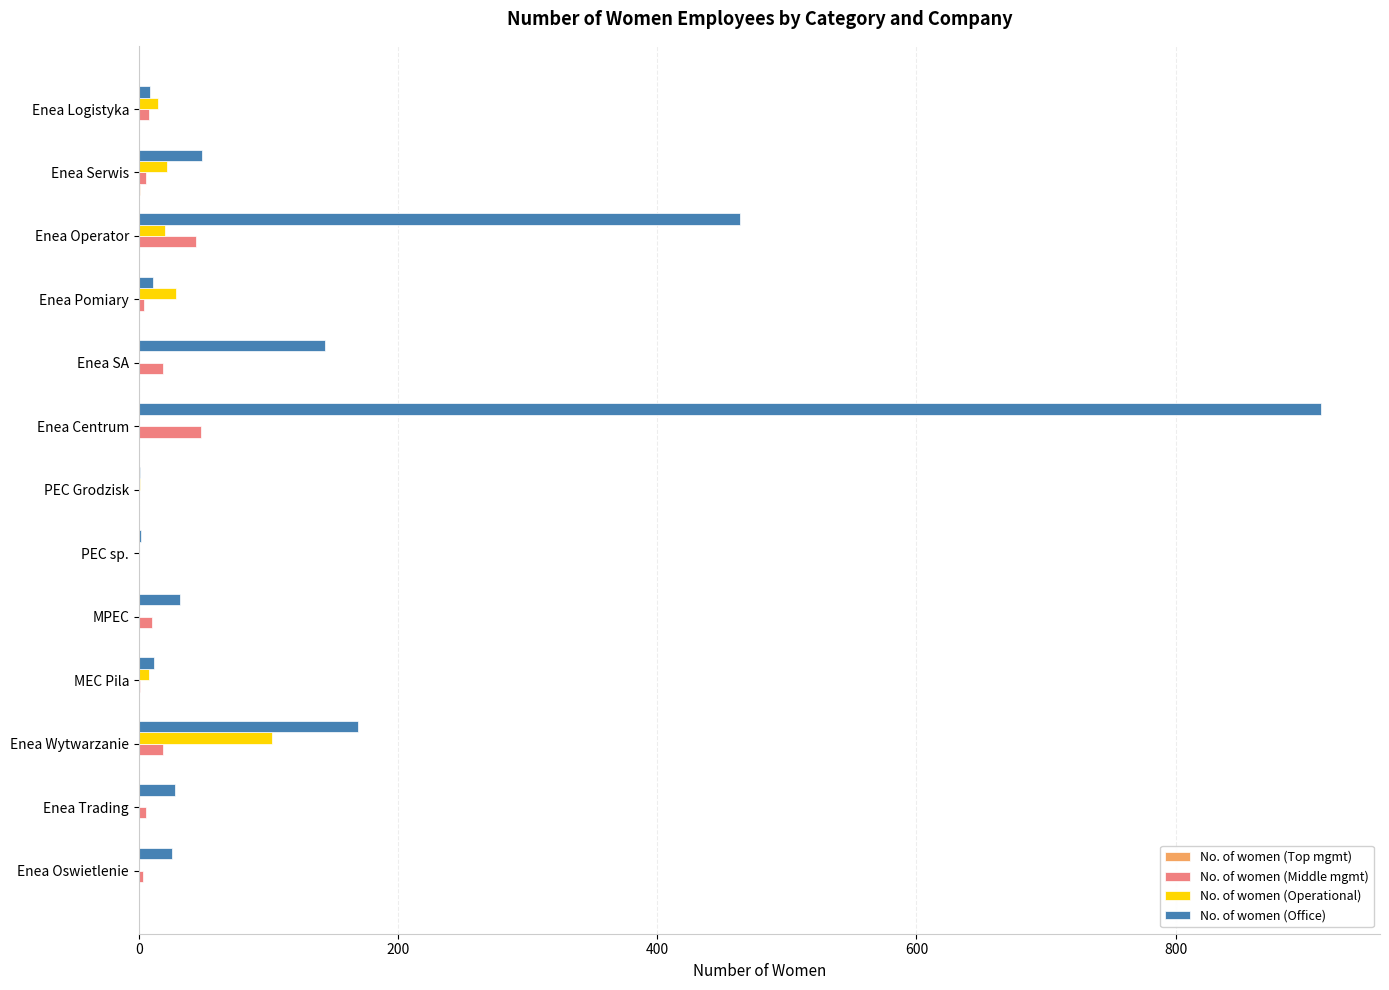

What is the highest value of the No. of women (Office) series?

912